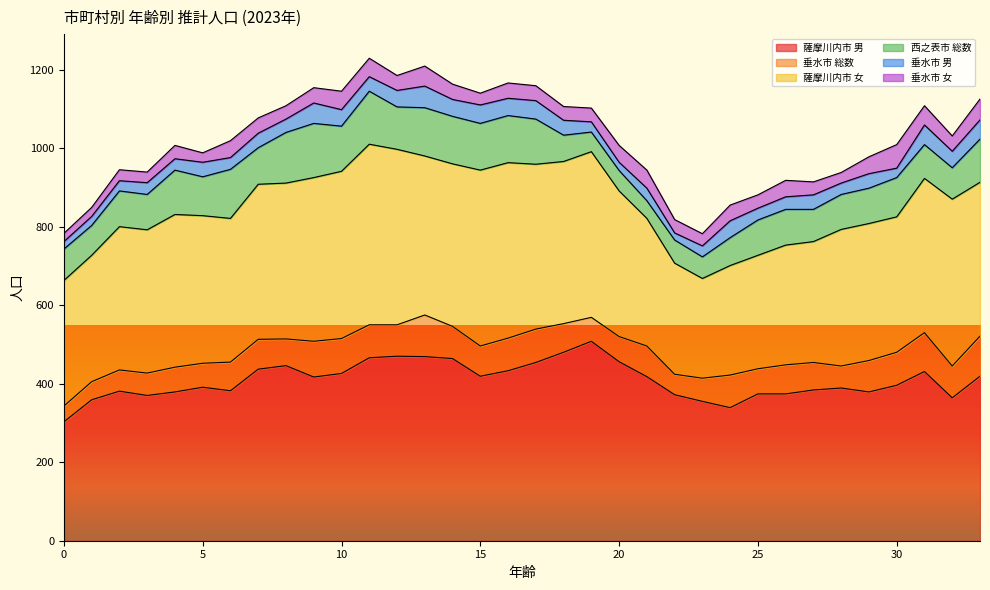

At how many categories does at least one series exceed 182?

34